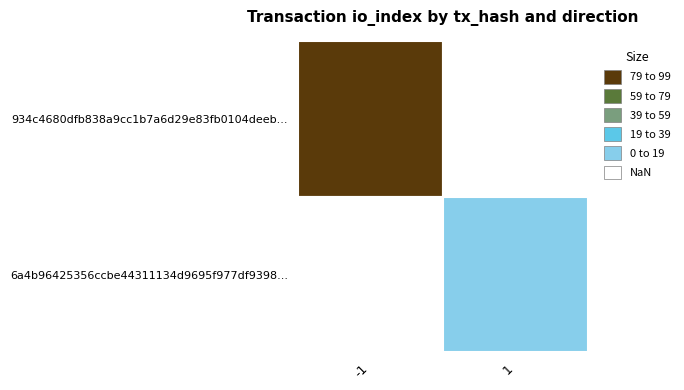

Rank the series at direction from highest to lowest value.

6a4b96425356ccbe44311134d9695f977df9398, 934c4680dfb838a9cc1b7a6d29e83fb0104deeb